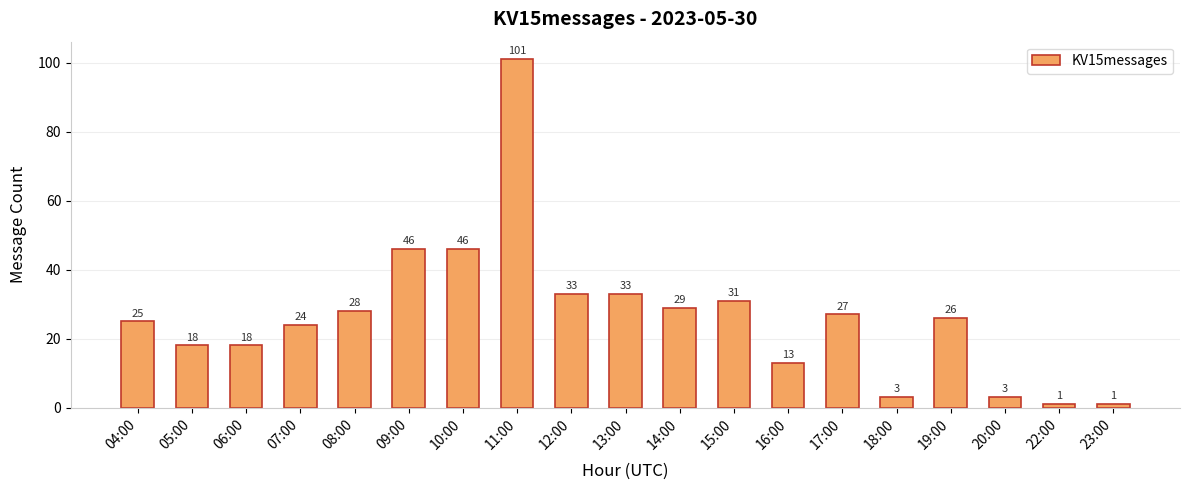

What is the label of the 15th bar from the left?

18:00